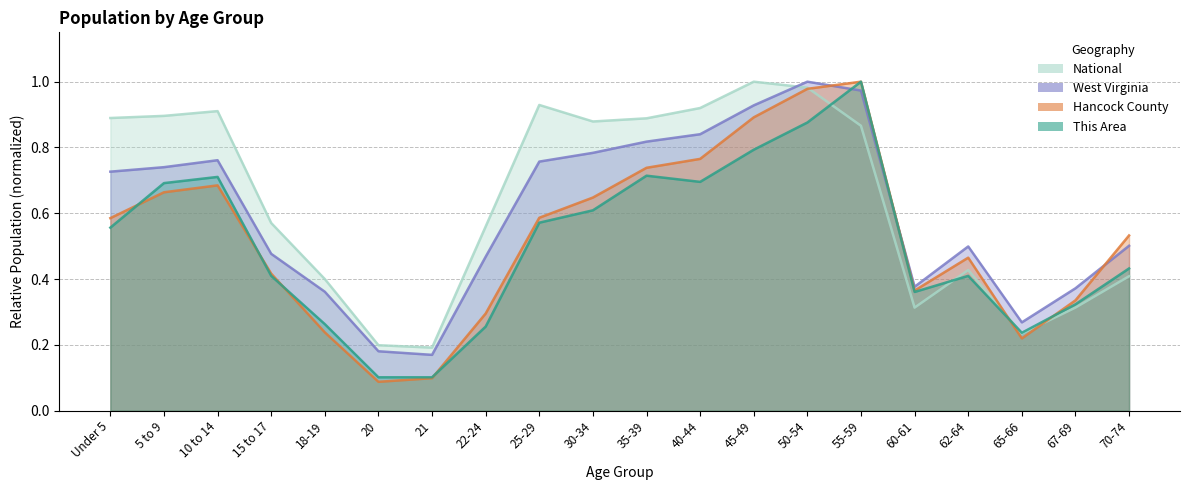

What is the difference between the second highest and second lowest values in the National series?

0.8